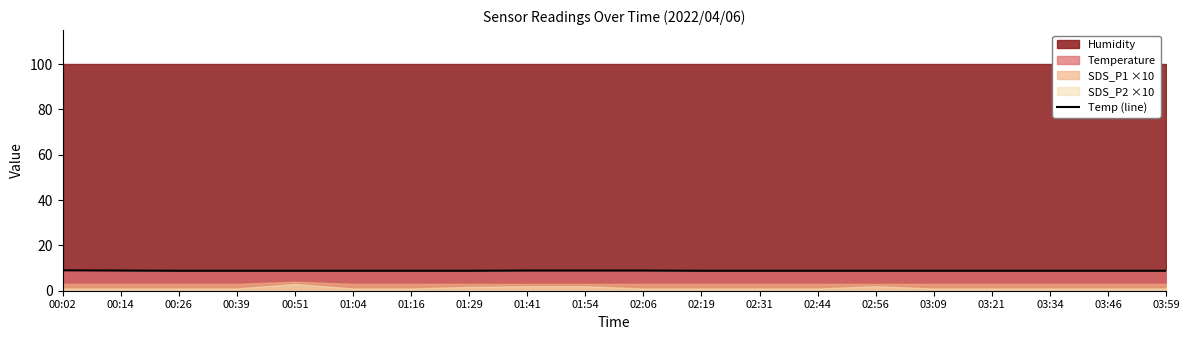

The value at 01:16 is 3.8. True or false?

False